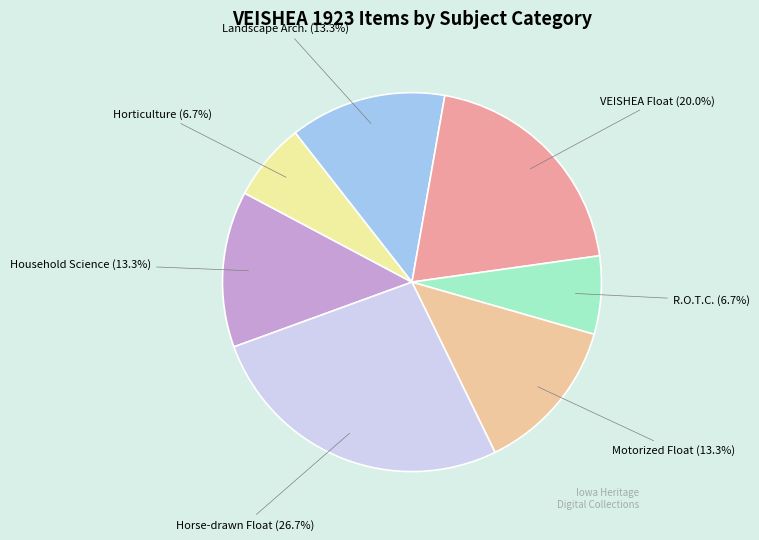

What percentage is NOT represented by Horse-drawn Float (26.7%)?

73.3%